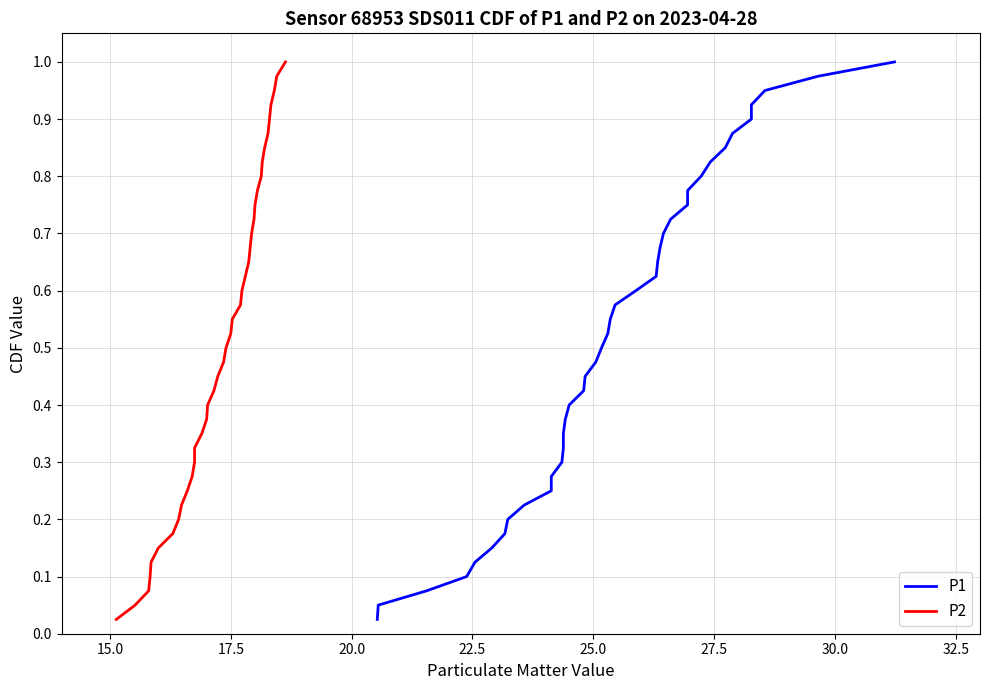

How many series are shown in this chart?

2